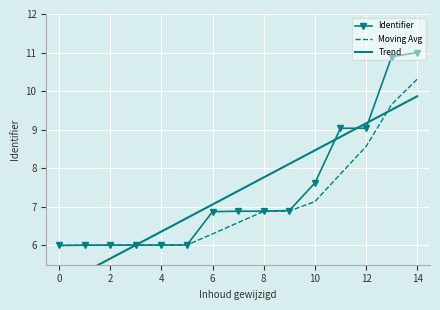

What is the label of the 3rd point from the right?

12